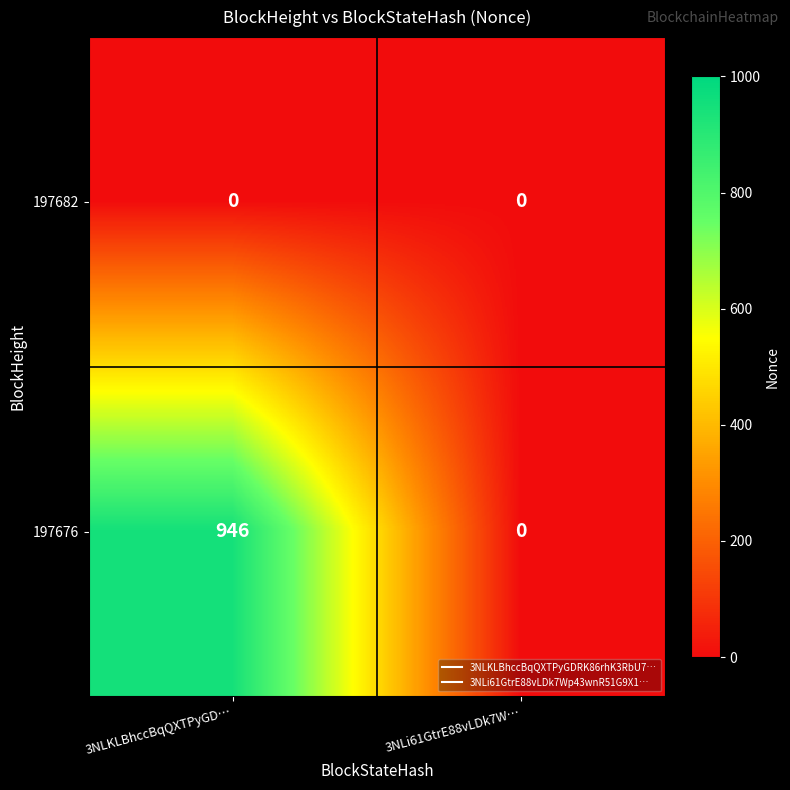

List the series in order of their peak value, lowest first.

197682, 197676